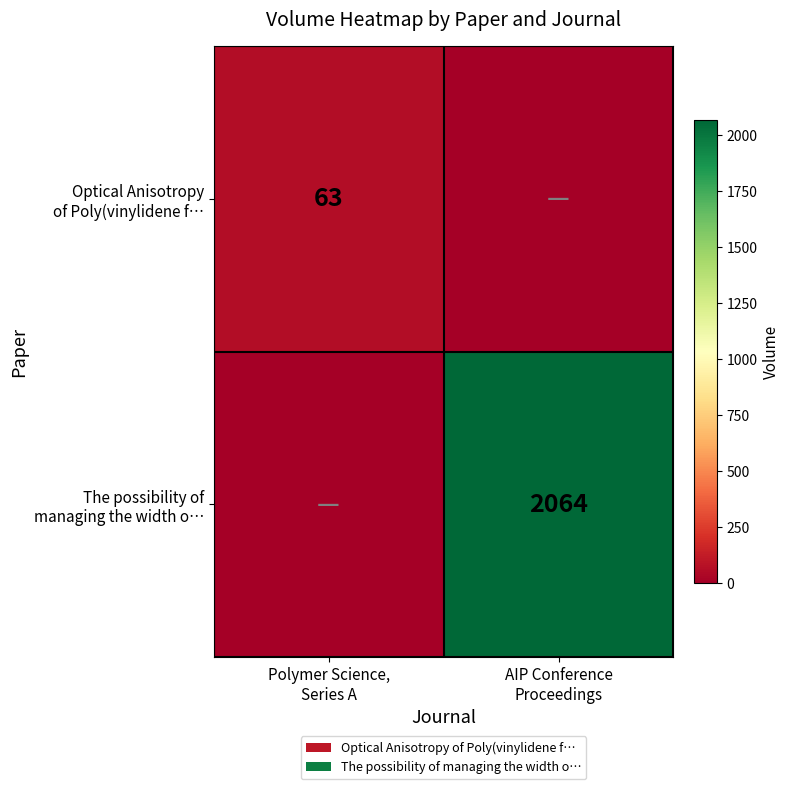

At how many categories does at least one series exceed 1090?

1